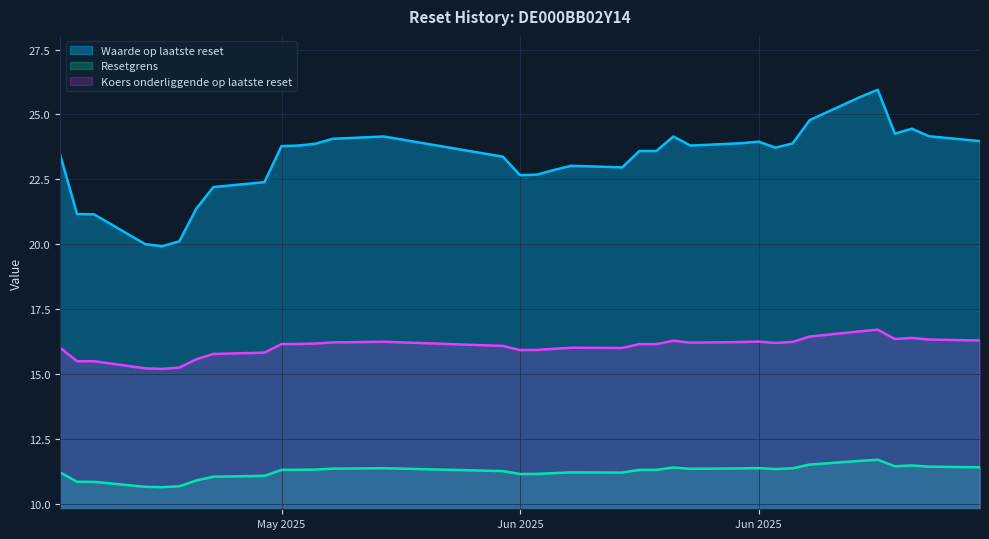

Which series has the largest total across all categories?

Waarde op laatste reset